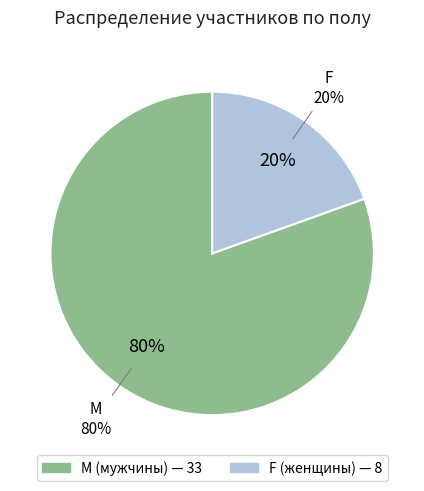

The F slice represents 12% of the pie. True or false?

False